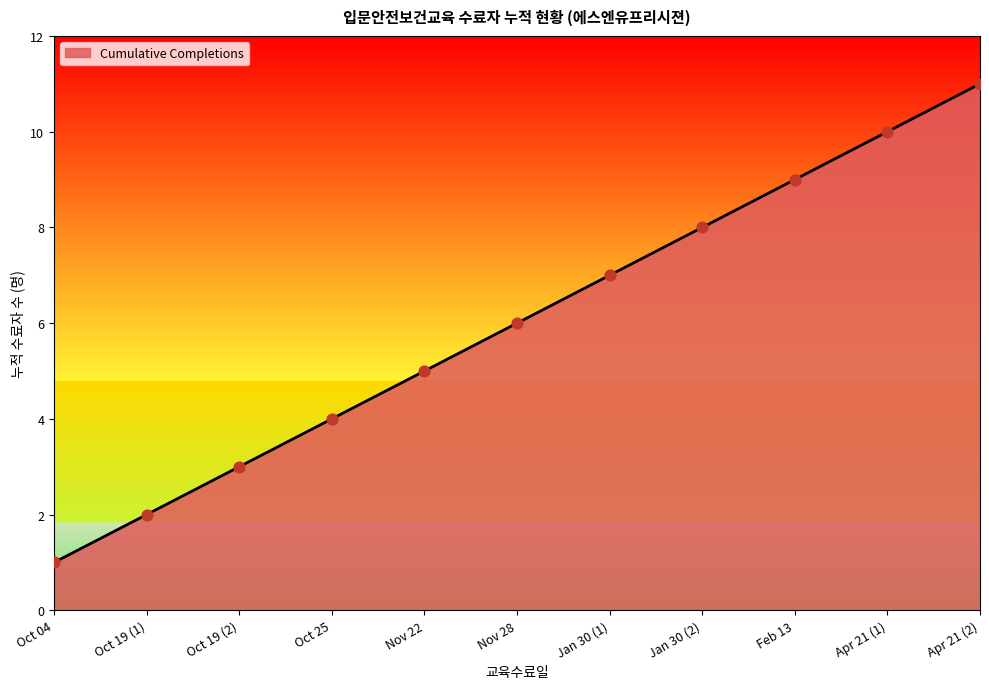

Between Jan 30 (2) and Oct 04, which is larger?

Jan 30 (2)